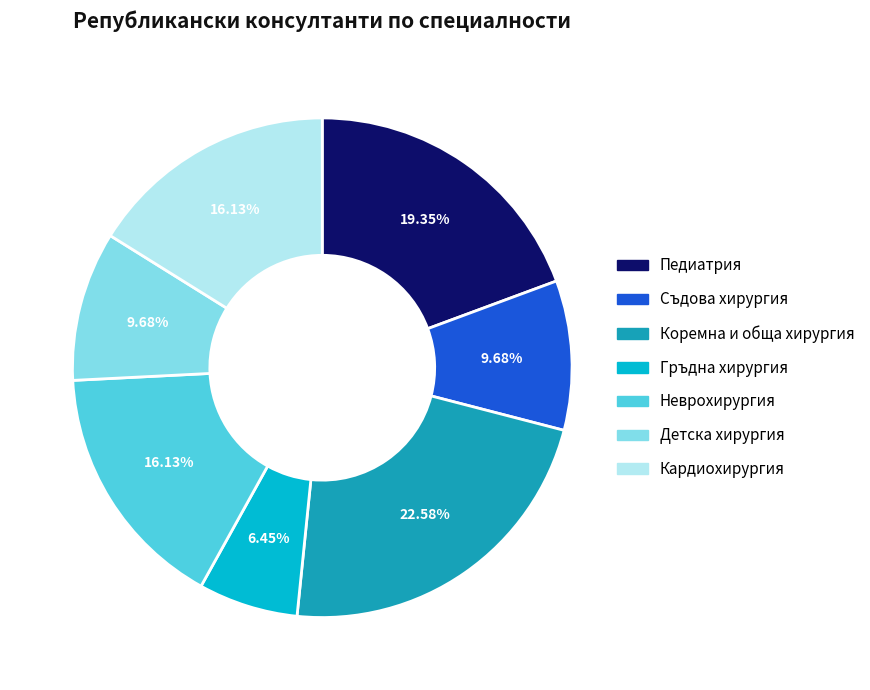

To the nearest percent, what is the average slice percentage?

14%